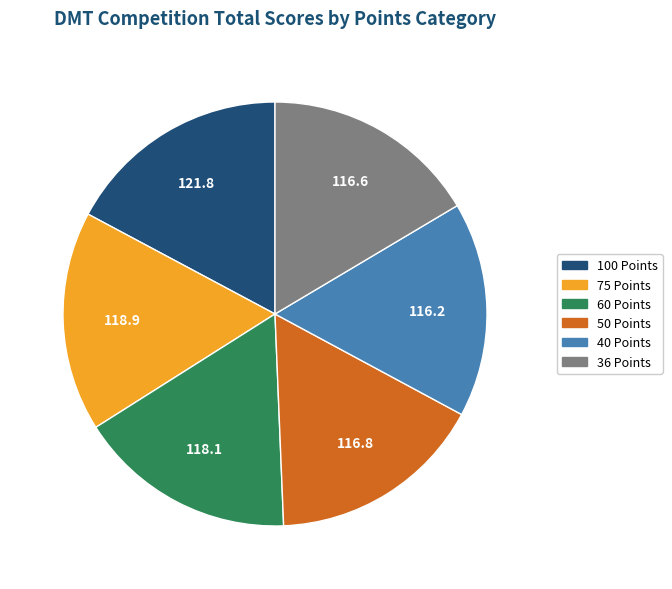

Does 75 Points account for over 50% of the chart?

No